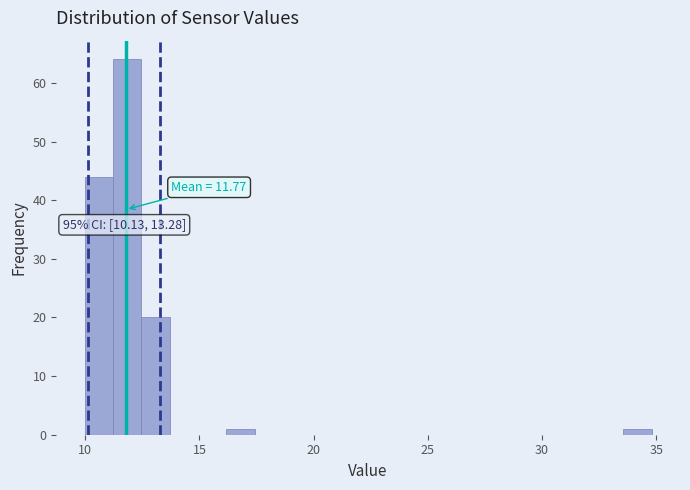

Around what value on the x-axis is the tallest bar? Give the approximate position of its centre, as read against the axis.

12.0